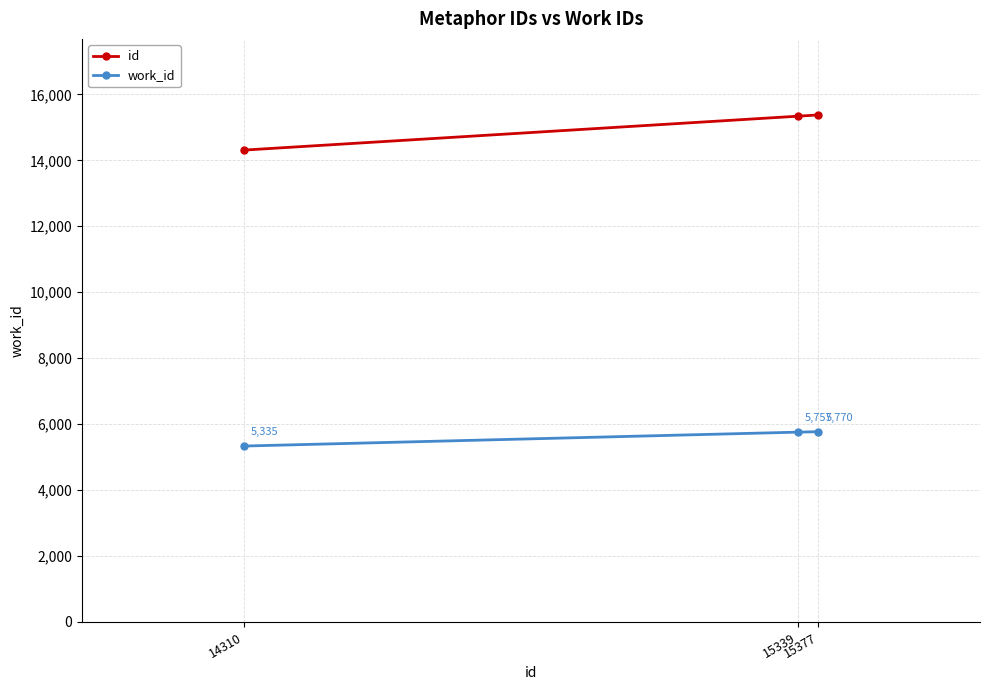

How many distinct data groups are displayed?

2